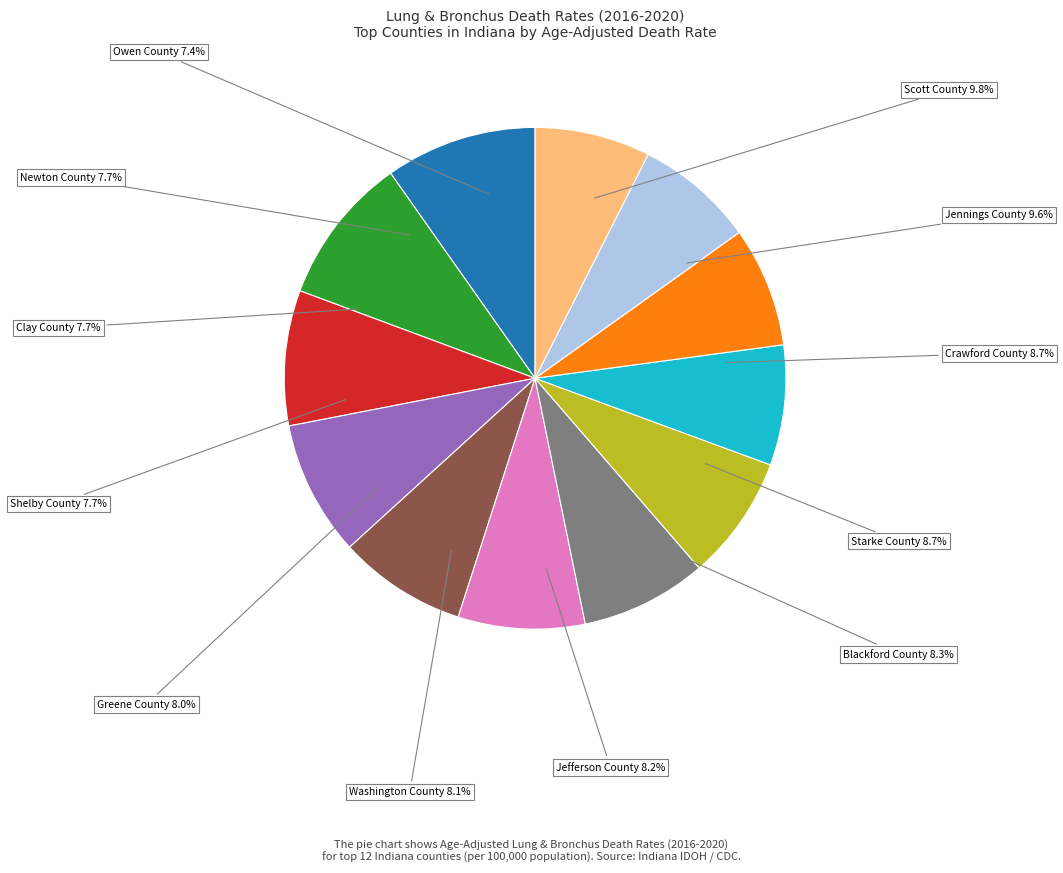

To the nearest percent, what is the combined percentage of Crawford County 66.4 and Starke County 66.3?

17%